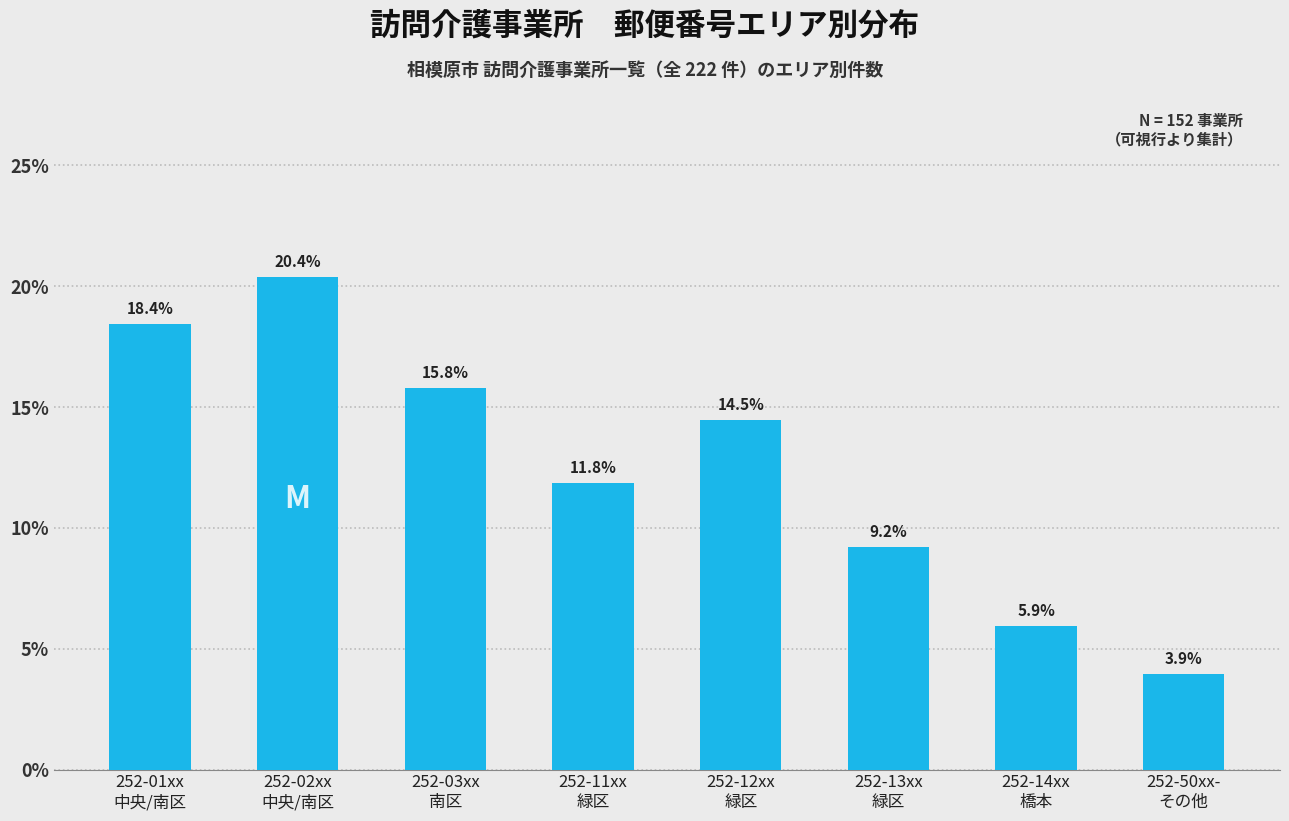

Reading left to right, transcribe all the data shown in this chart.

18.4	20.4	15.8	11.8	14.5	9.2	5.9	3.9